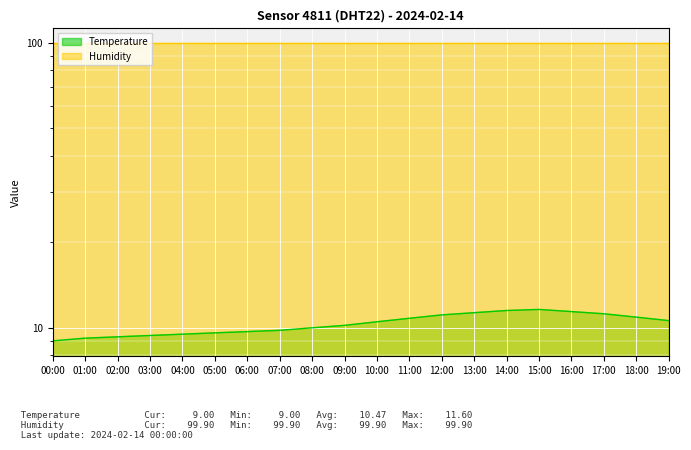

How many interior local peaks (higher than both neighbors) does the data have?

1